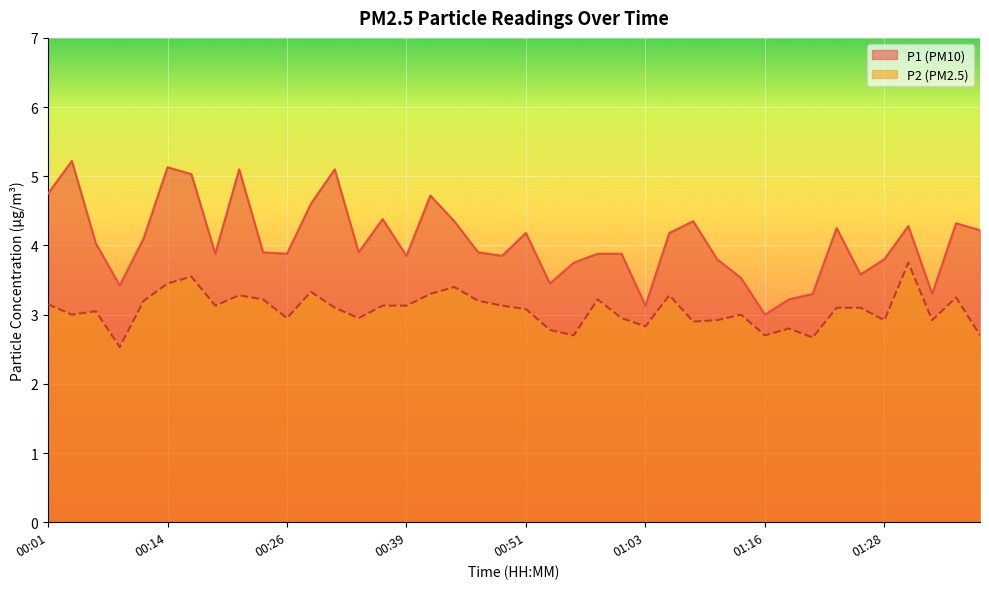

Which series changed the most between 00:06 and 00:34?

P1